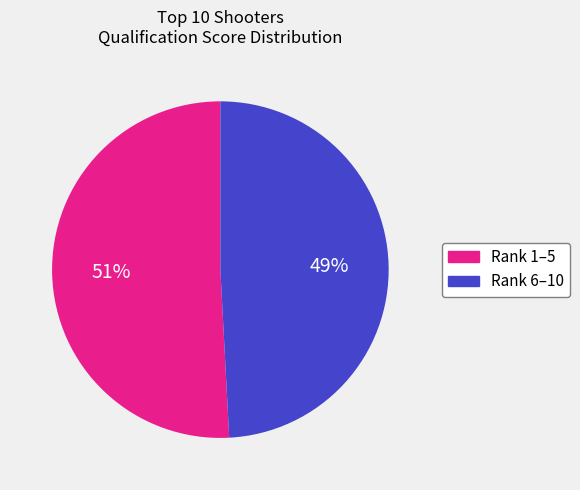

The Rank 1–5 slice represents 60% of the pie. True or false?

False